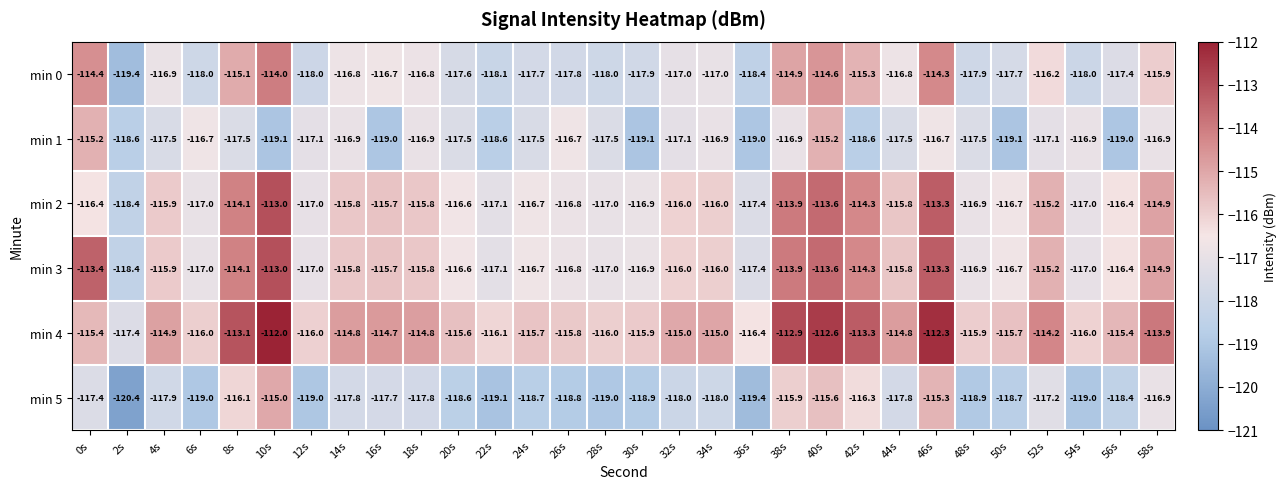

Count the number of categories in the chart.

30